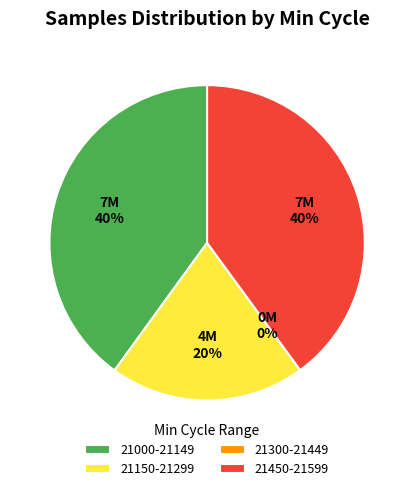

Is there a majority slice in this chart?

No